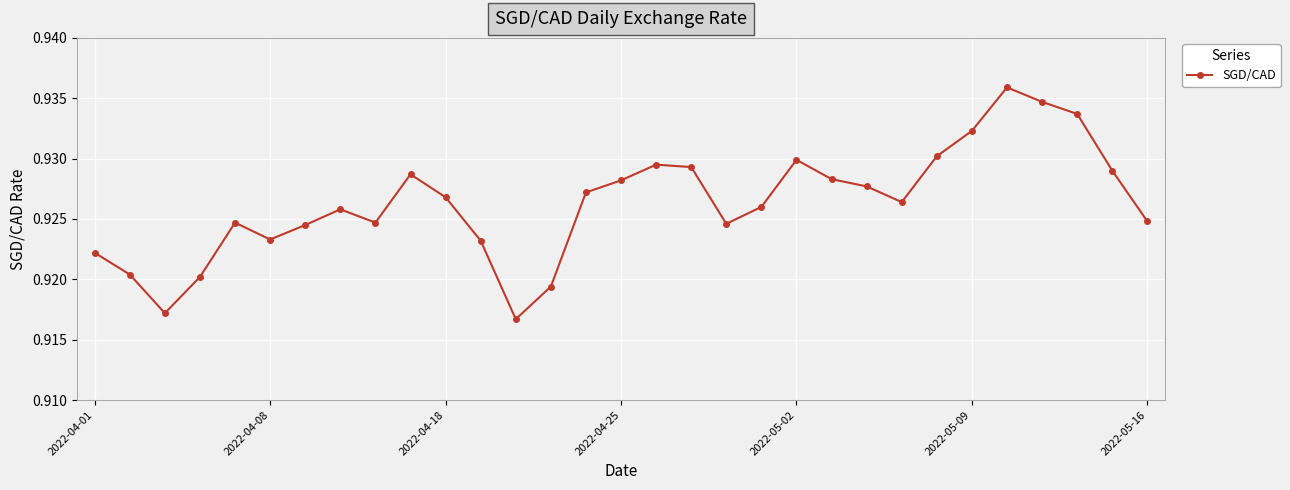

How many interior local valleys (lower than both neighbors) does the data have?

6